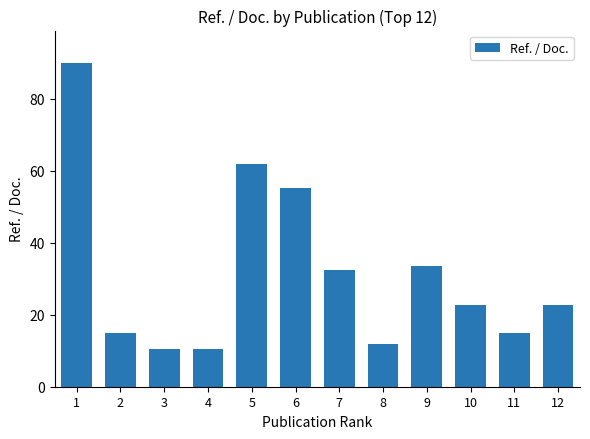

What is the minimum value shown in the chart?

10.4